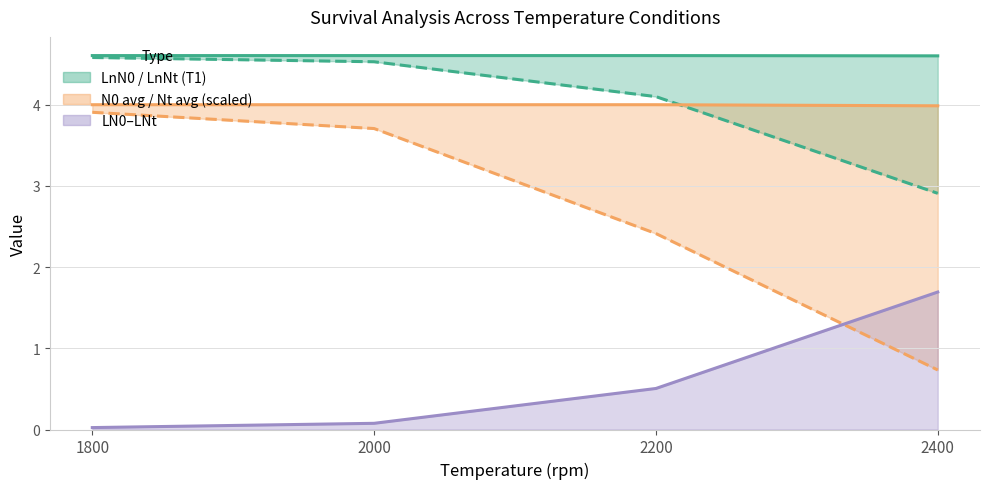

What is the sum of all LN0-LNt line values?

2.3